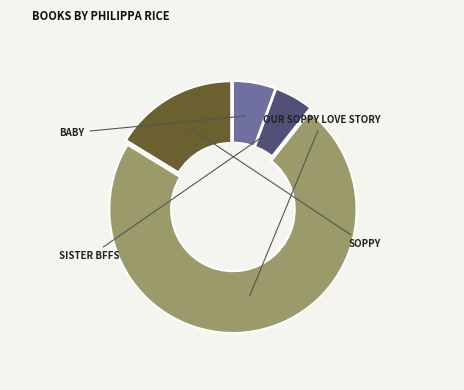

Is there a majority slice in this chart?

Yes